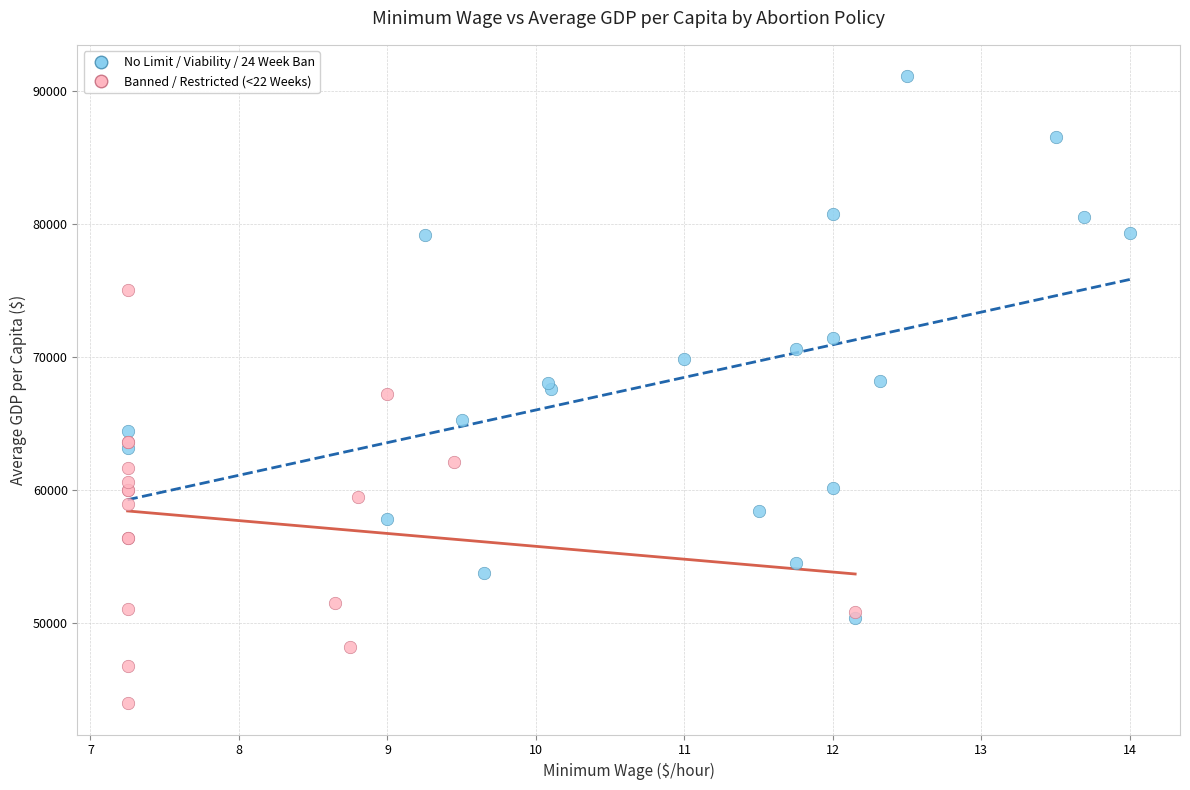

Which series contains the highest Y value?

No Limit / Viability / 24 Week Ban